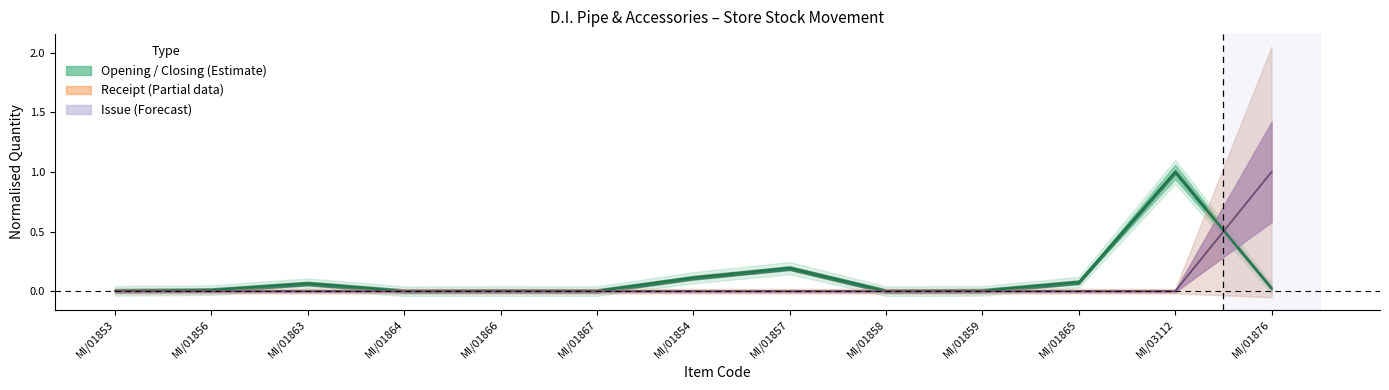

How many positive values does the Issue (line) series have?

1